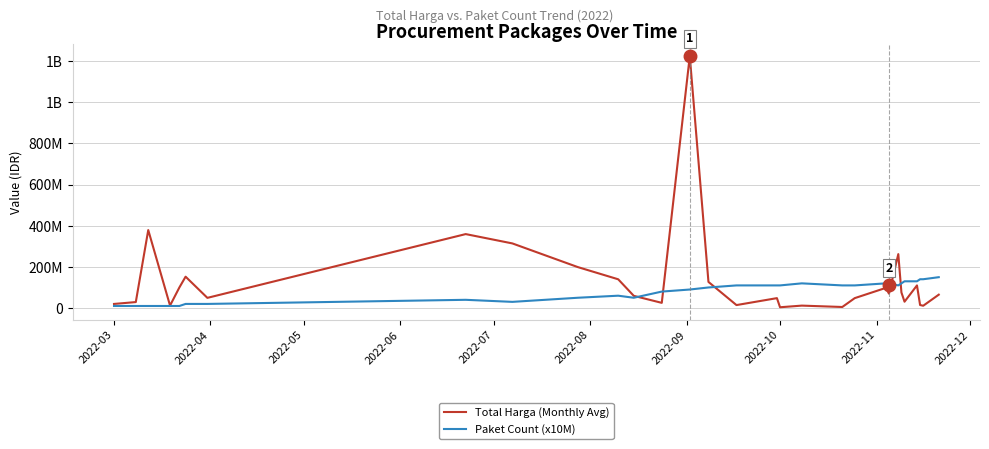

After their last crossing, which series has the higher values: Paket Count (x10M) or Total Harga (Monthly Avg)?

Paket Count (x10M)